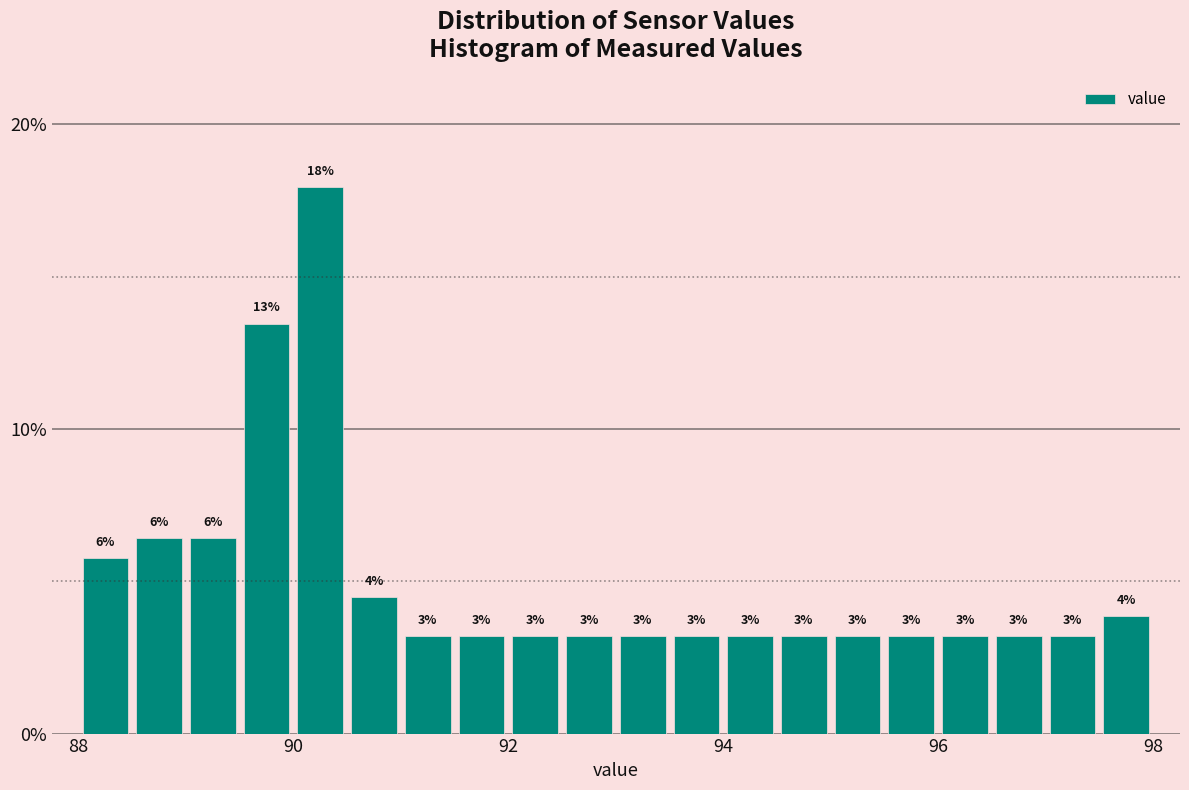

Read against the x-axis, roughly where is the centre of the tallest bar?

90.2